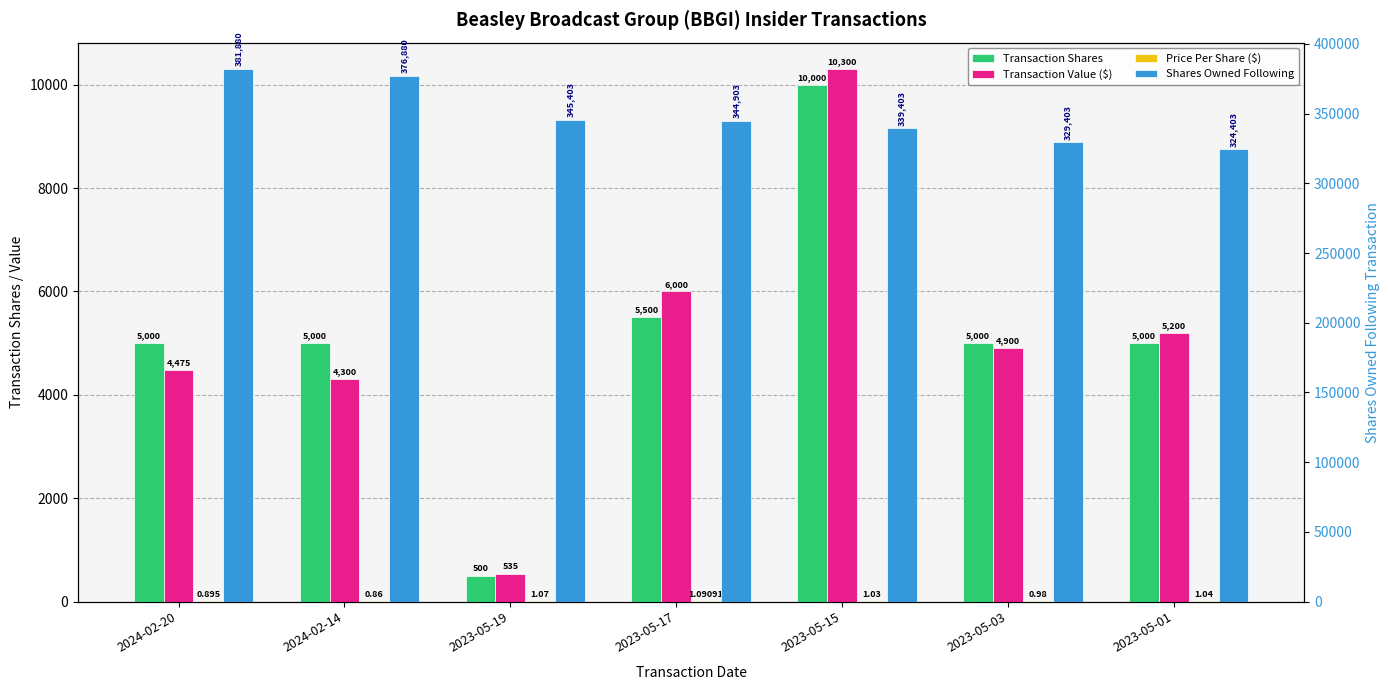

What is the average value of the Shares Owned Following series?

348896.4